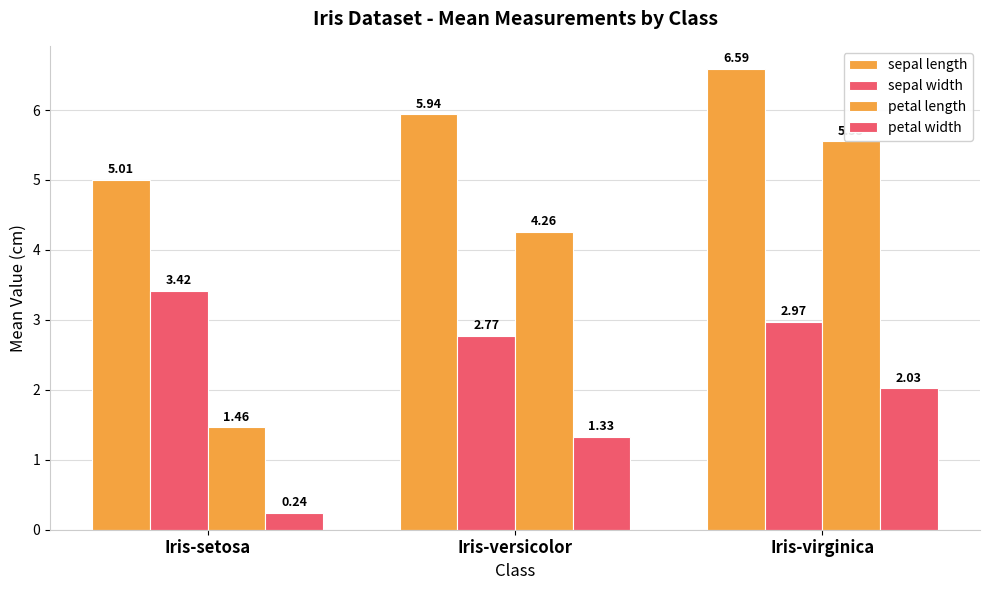

Count the number of categories in the chart.

3